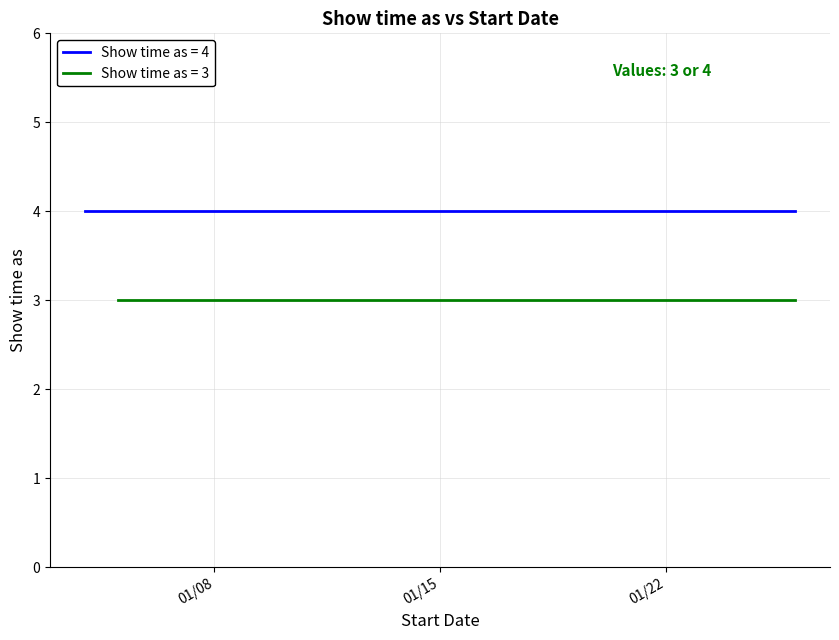

Is it true that the value at 1/12/2013 is 1?

False